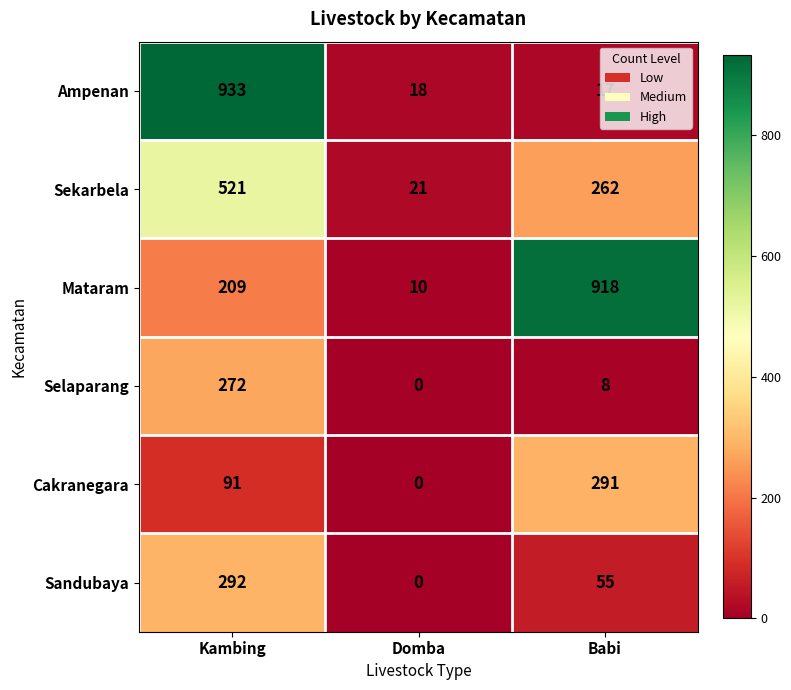

What is the sum of the Sekarbela values at Babi and Kambing?

783